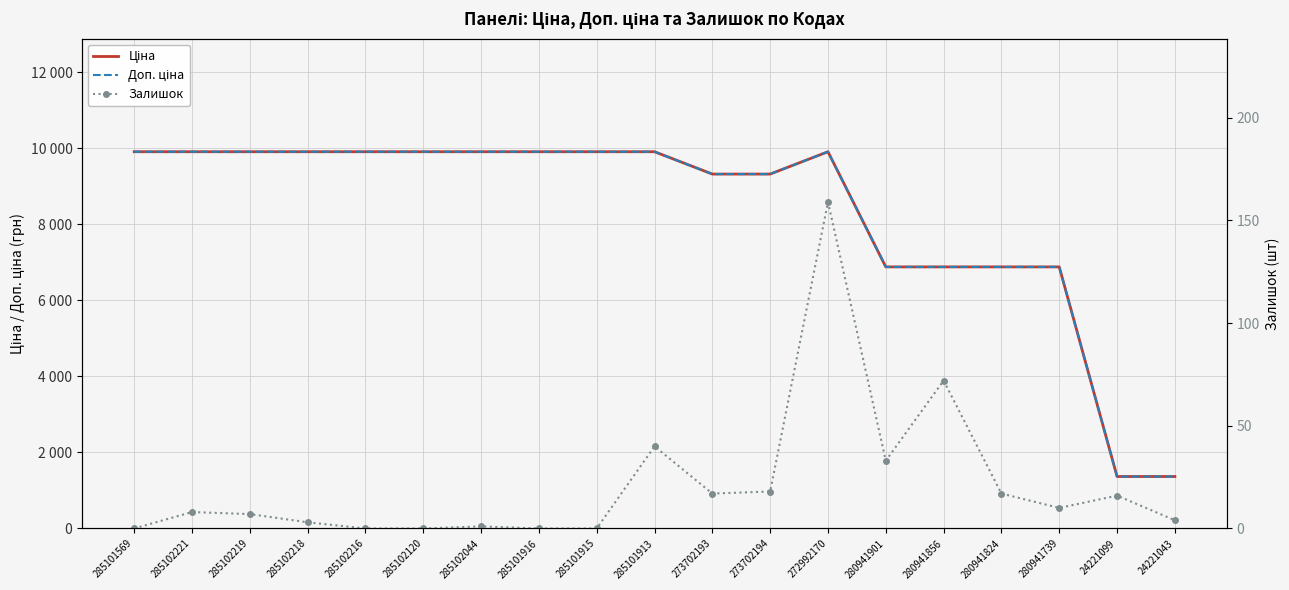

At which label does Доп. ціна first exceed 9908?

285101569